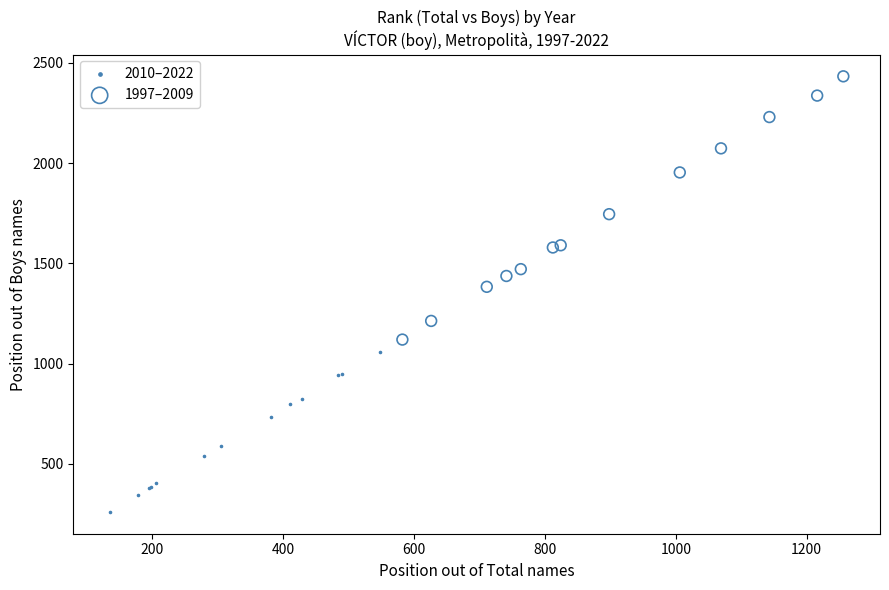

What are all the series names shown in the legend?

2010–2022, 1997–2009